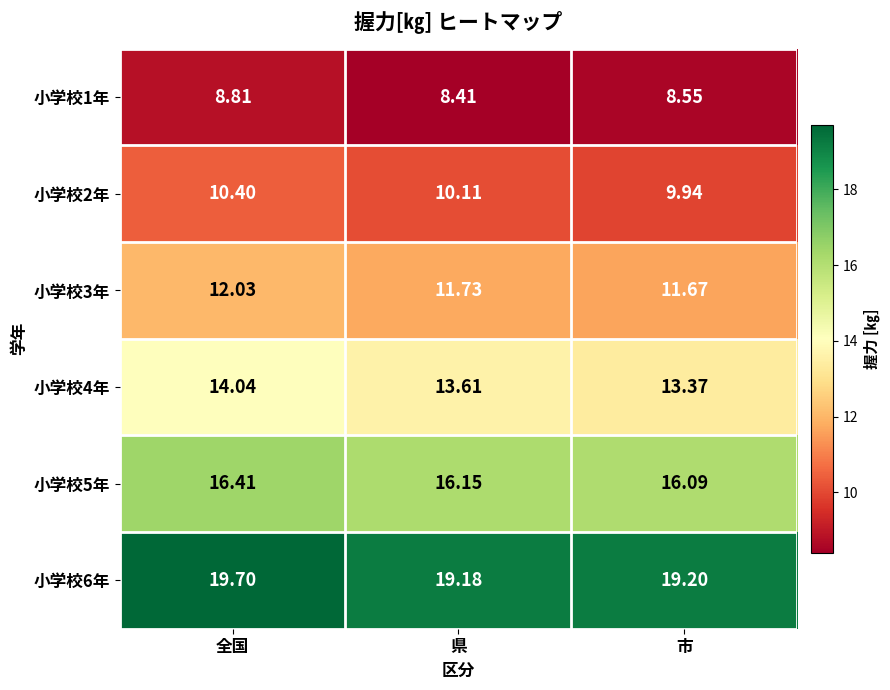

At which label does 小学校3年 reach its minimum?

市